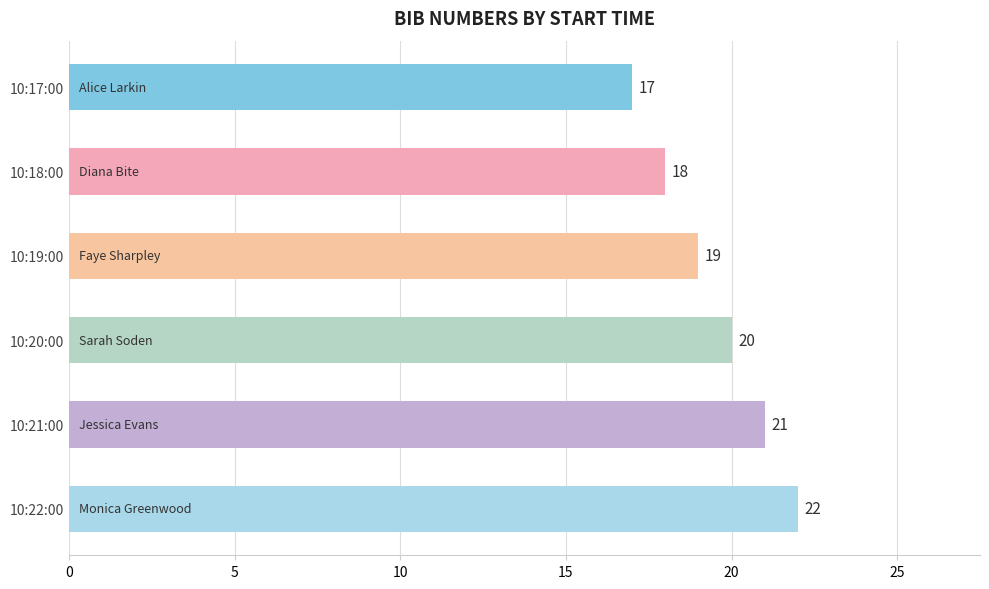

True or false: the data shows 20 at 10:20:00.

True